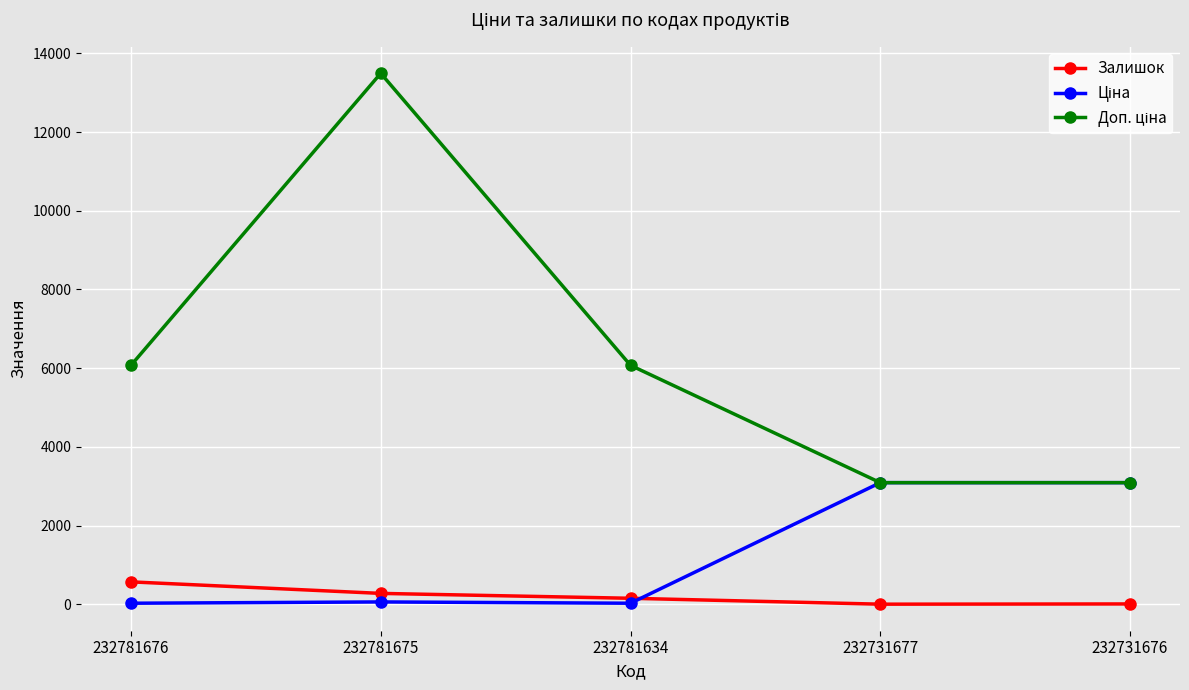

How many values in the Залишок series are below 153?

2